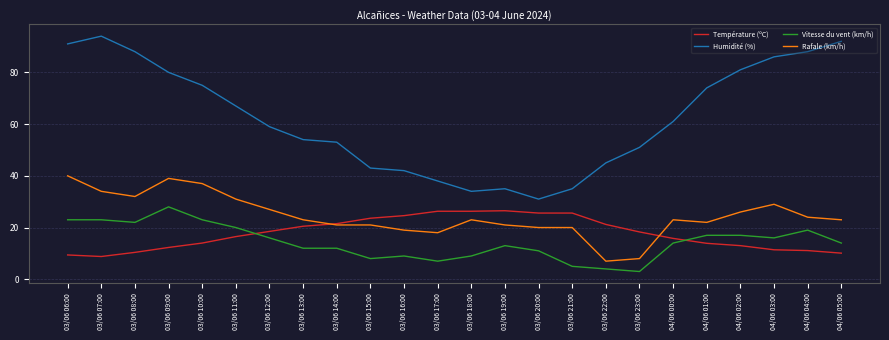

What are all the series names shown in the legend?

Température (ºC), Humidité (%), Vitesse du vent (km/h), Rafale (km/h)